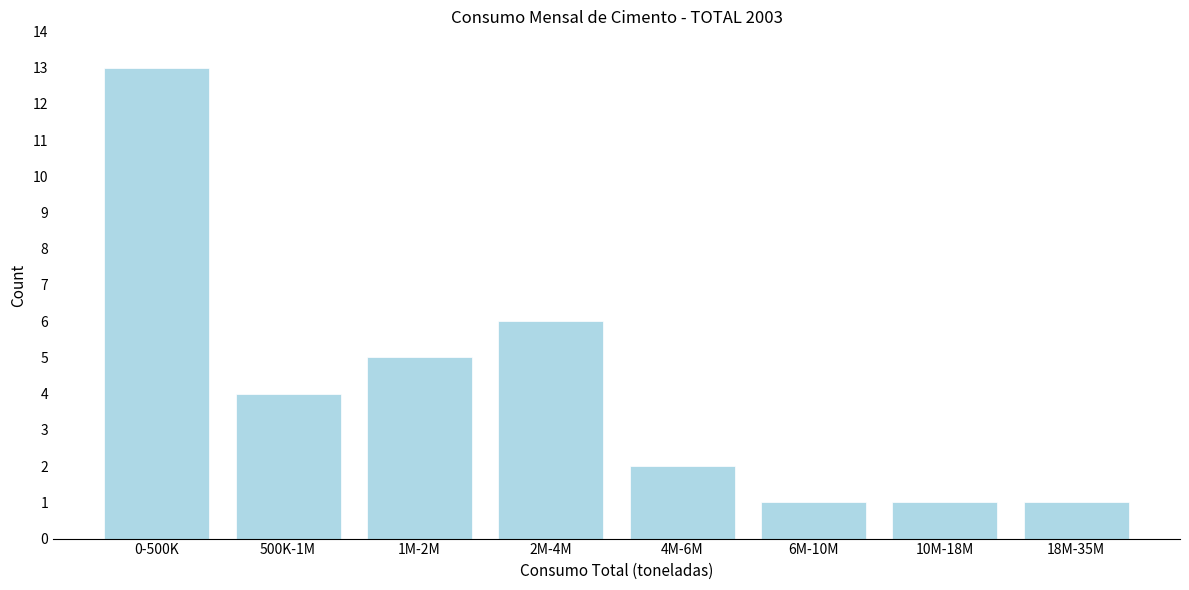

Reading right to left, transcribe all the data shown in this chart.

1	1	1	2	6	5	4	13